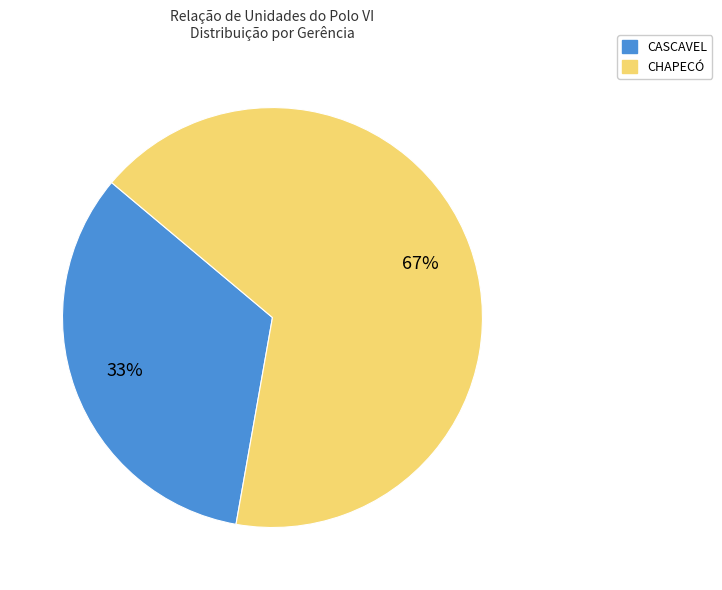

The CHAPECÓ slice represents 45% of the pie. True or false?

False